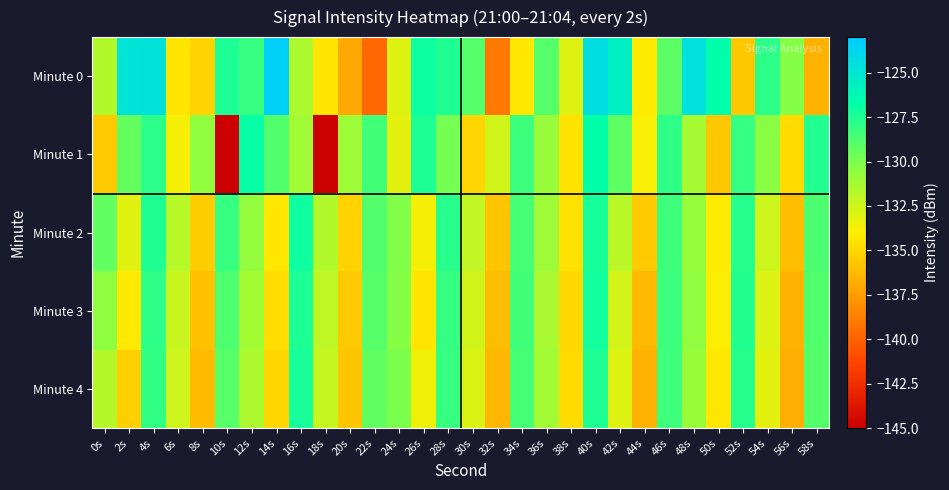

How many data points does each series have?

30